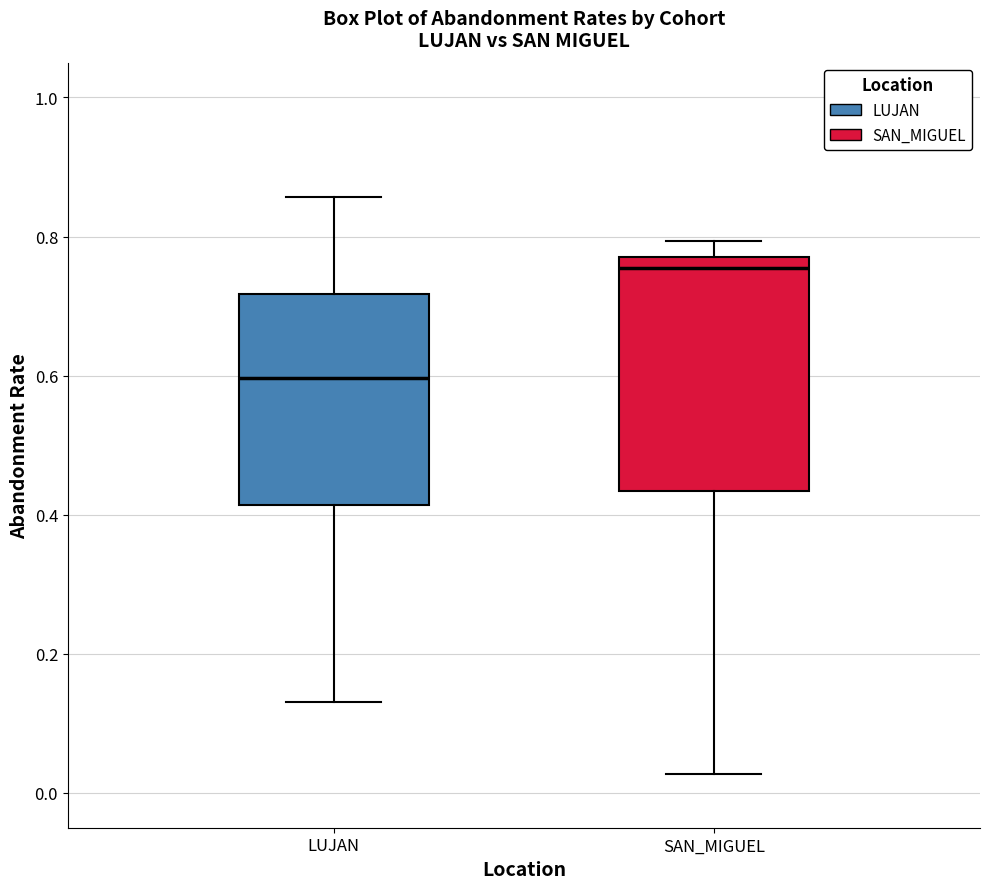

Which box is the tallest, from its lower edge to its upper edge?

SAN_MIGUEL